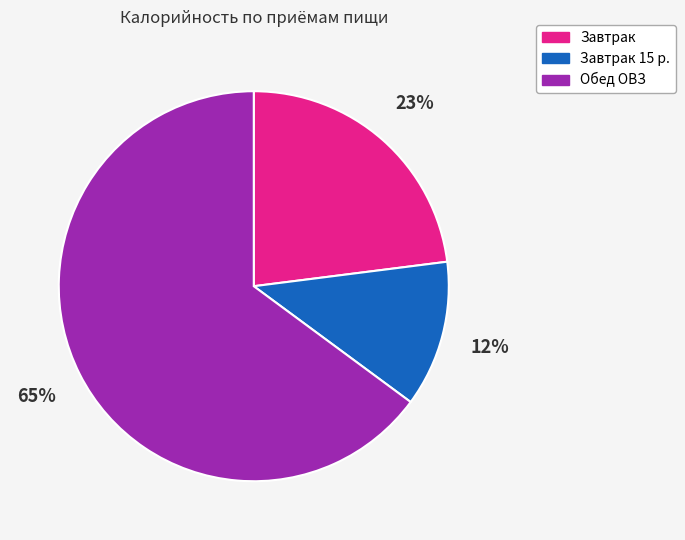

To the nearest percent, what portion does Завтрак represent?

23%